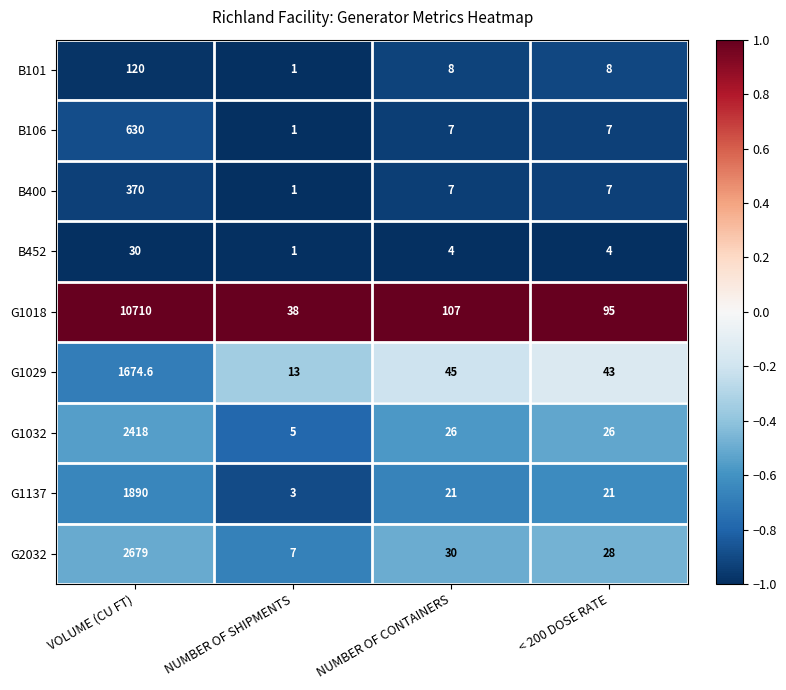

What is the sum of all G1029 values?

1775.6